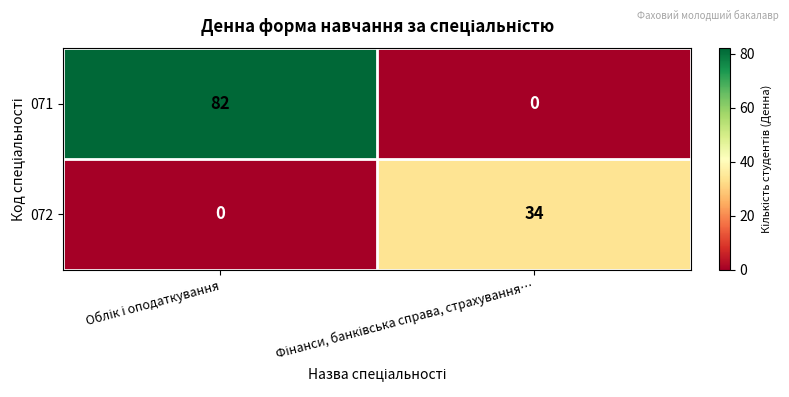

Count the number of data series in this chart.

2